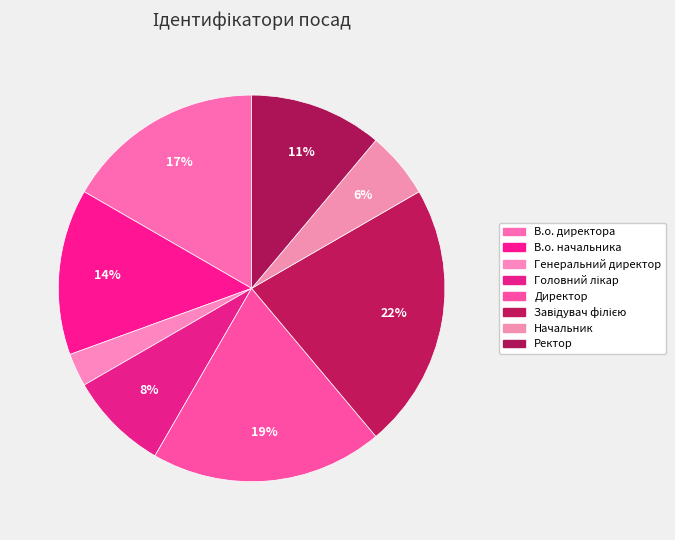

Count the number of slices in the pie.

8